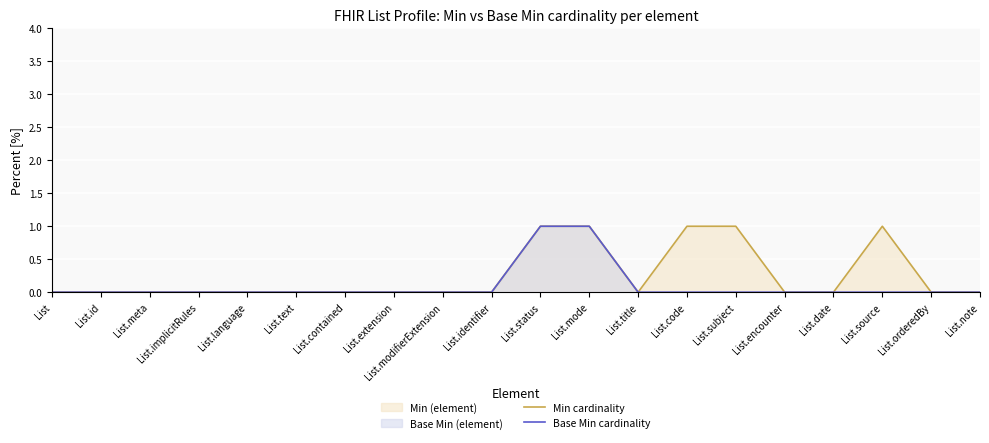

Between List.meta and List.id, which is larger?

List.meta